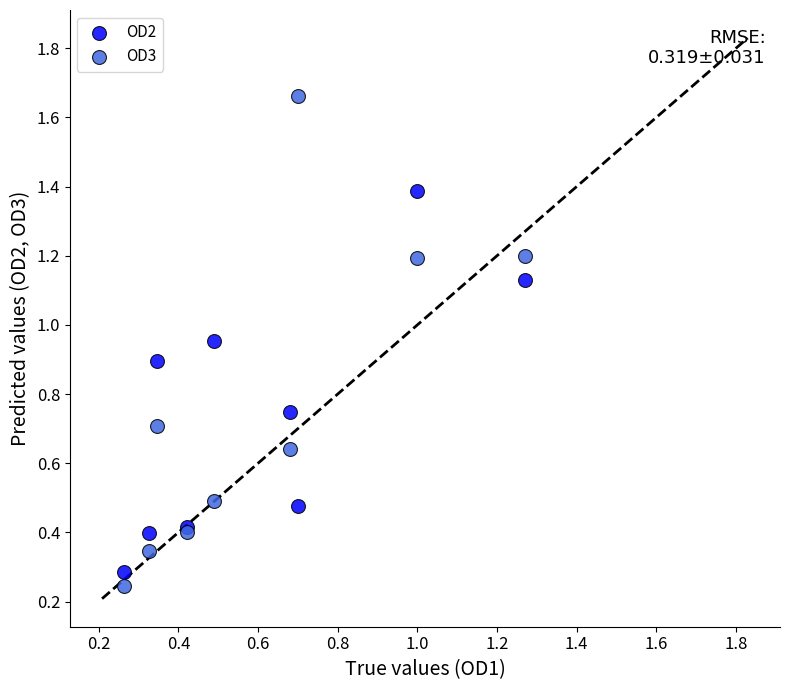

What are all the series names shown in the legend?

OD2, OD3